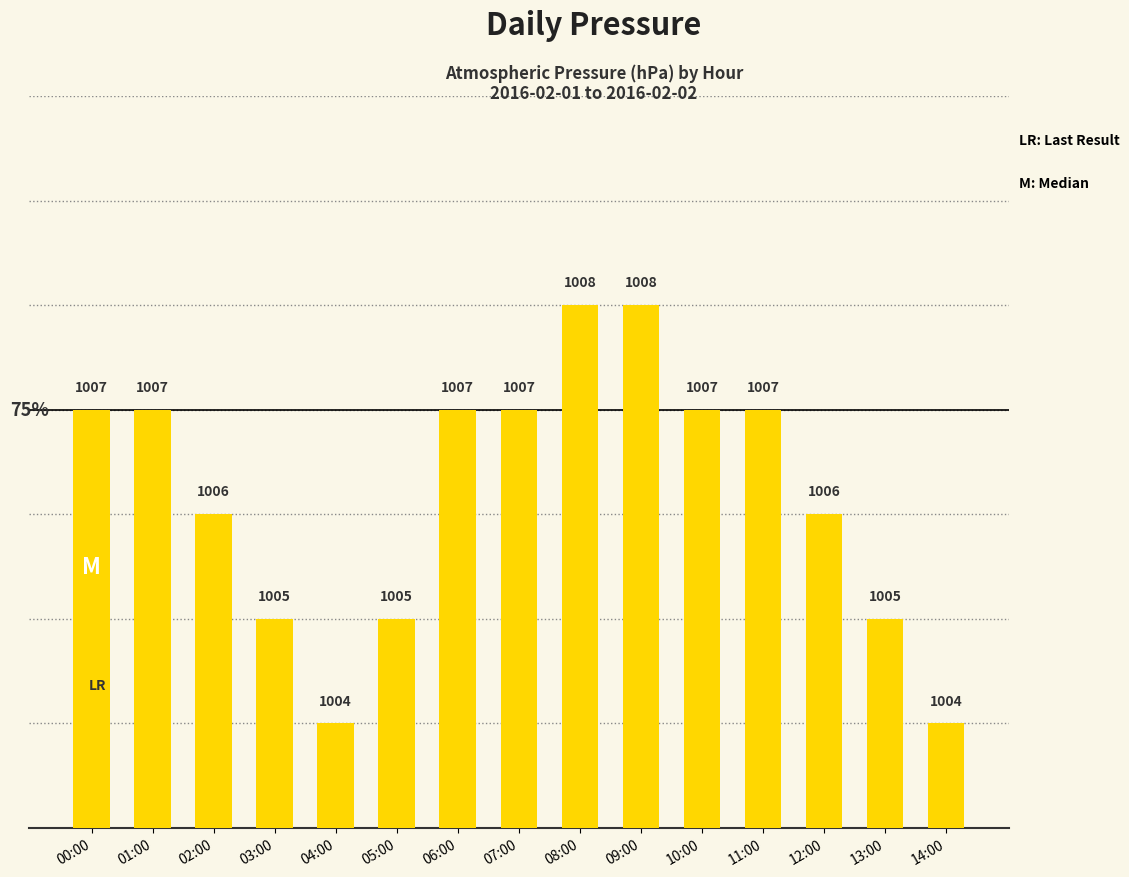

What is the label of the 9th bar from the left?

08:00